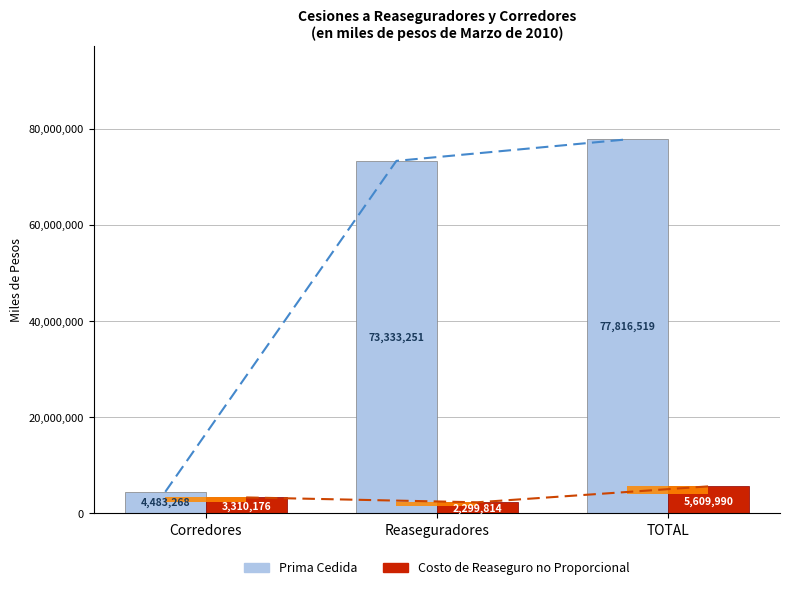

Does the chart contain any negative values?

No